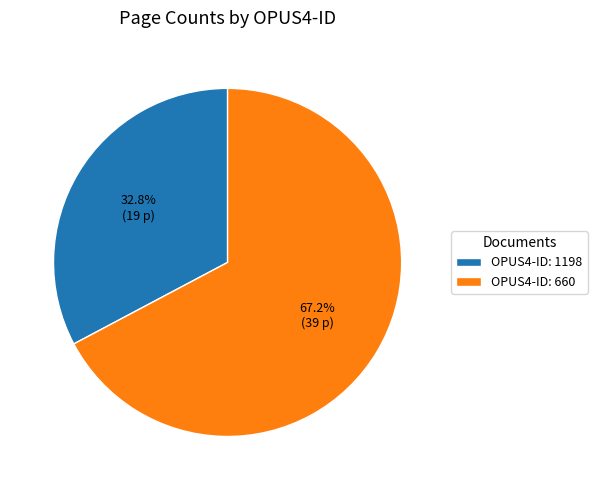

Rank the categories by value from highest to lowest.

OPUS4-ID: 660, OPUS4-ID: 1198